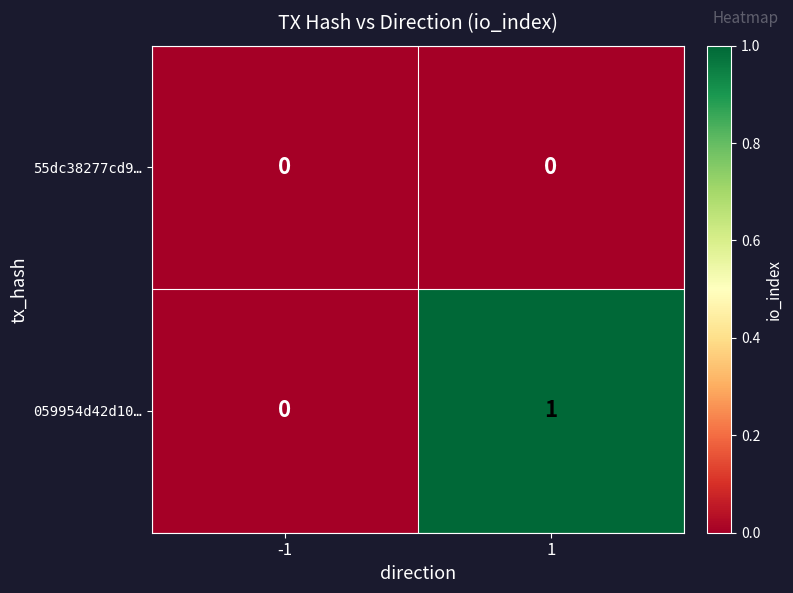

The 059954d42d10… series shows 2 at 1. True or false?

False